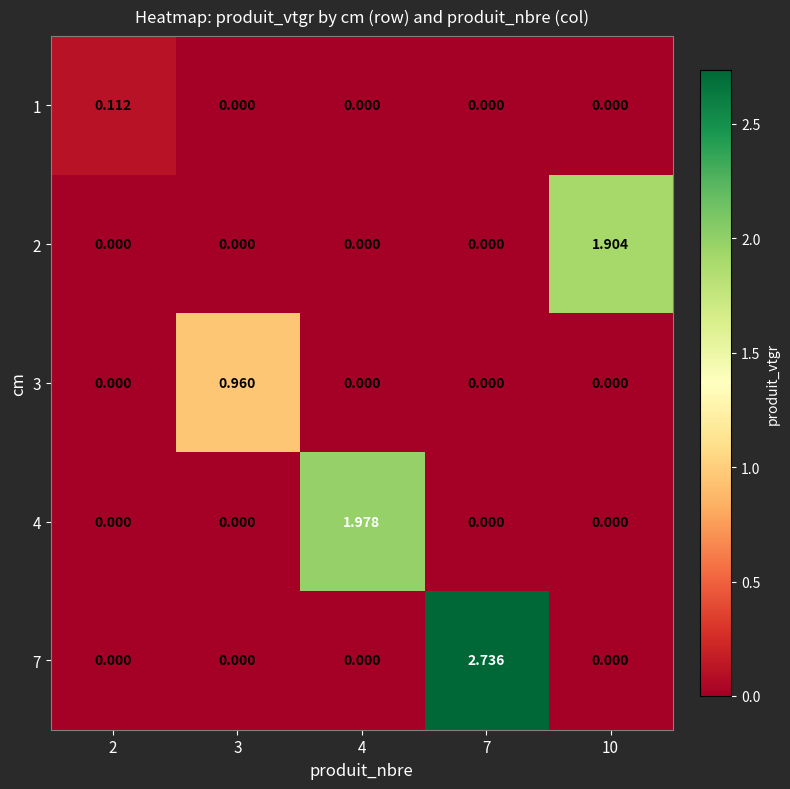

At which category is the sum across all series the highest?

7